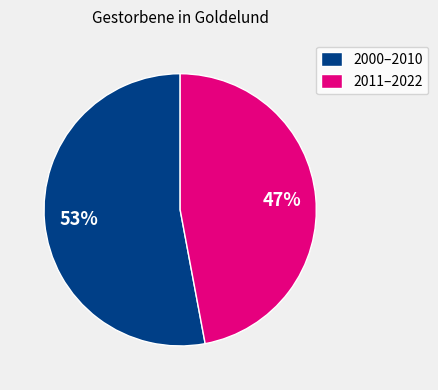

Count the number of slices in the pie.

2